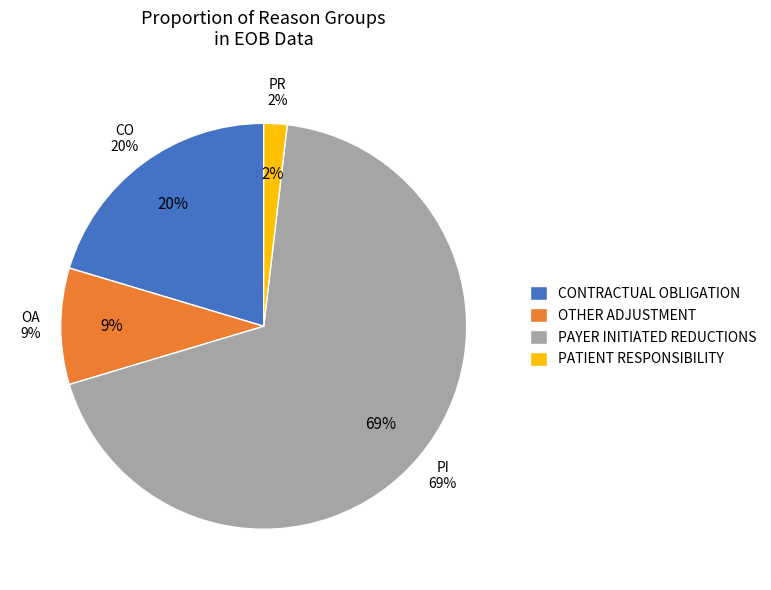

Which category has the smallest portion of the pie?

PR